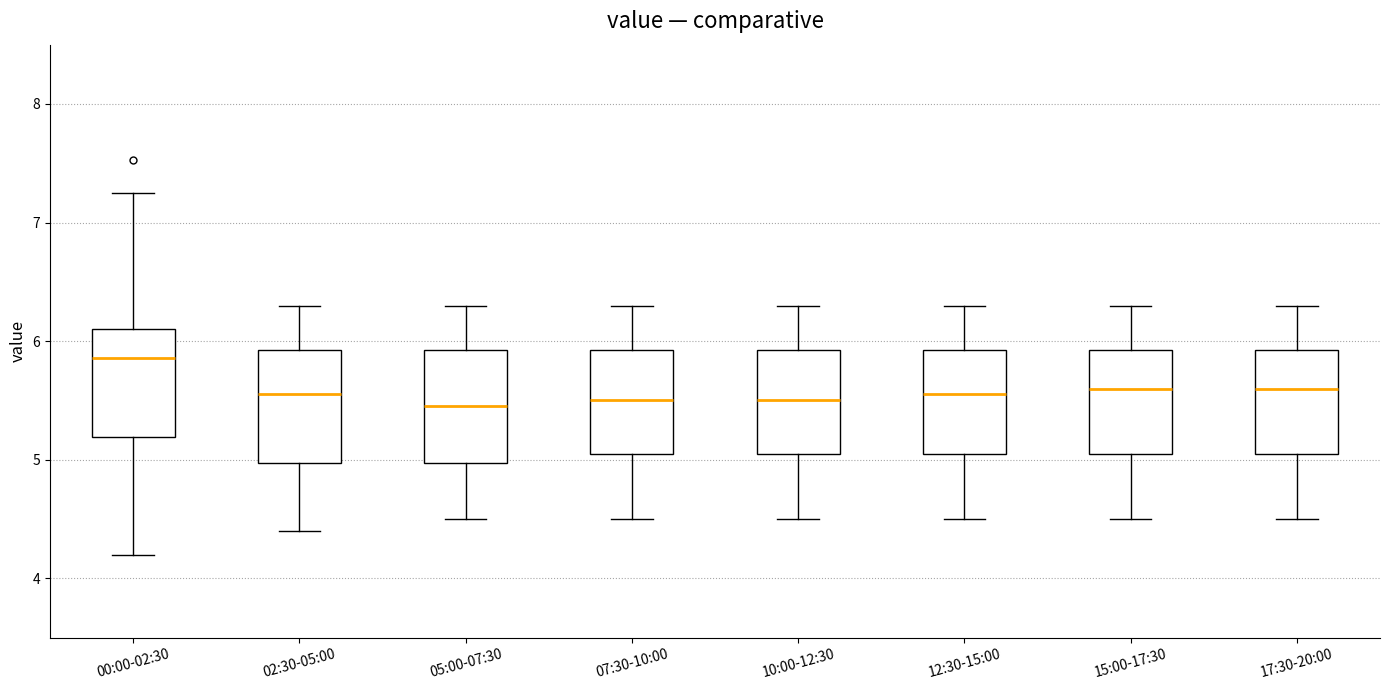

Reading left to right, transcribe this box plot: for each box, give where its median line is, the range the box spans, and where its two whiskers end, as read against the y-axis. The values are not printed on the chart, so give them approximately, as read against the axis.

00:00-02:30: median 5.9, box 5.2 to 6.1, whiskers 4.2 to 7.3
02:30-05:00: median 5.6, box 5.0 to 5.9, whiskers 4.4 to 6.3
05:00-07:30: median 5.5, box 5.0 to 5.9, whiskers 4.5 to 6.3
07:30-10:00: median 5.5, box 5.1 to 5.9, whiskers 4.5 to 6.3
10:00-12:30: median 5.5, box 5.1 to 5.9, whiskers 4.5 to 6.3
12:30-15:00: median 5.6, box 5.1 to 5.9, whiskers 4.5 to 6.3
15:00-17:30: median 5.6, box 5.1 to 5.9, whiskers 4.5 to 6.3
17:30-20:00: median 5.6, box 5.1 to 5.9, whiskers 4.5 to 6.3